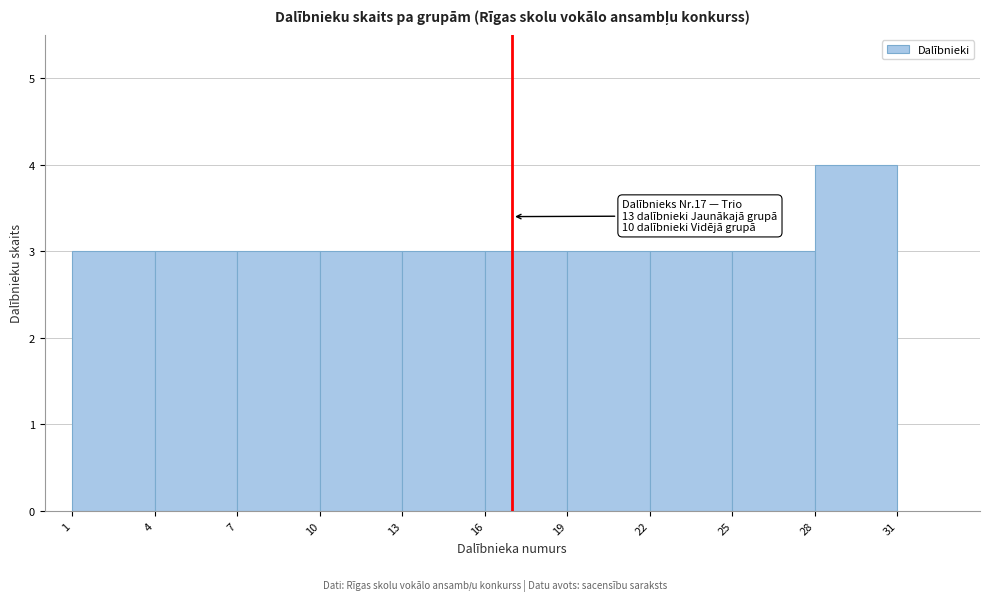

Over which range of the x-axis is the bar tallest?

28 to 31